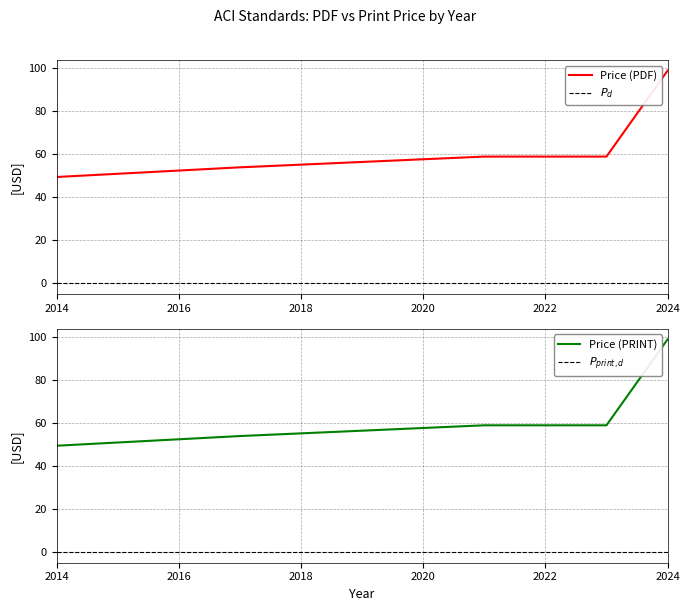

At which label does Price (PDF) reach its minimum?

2014